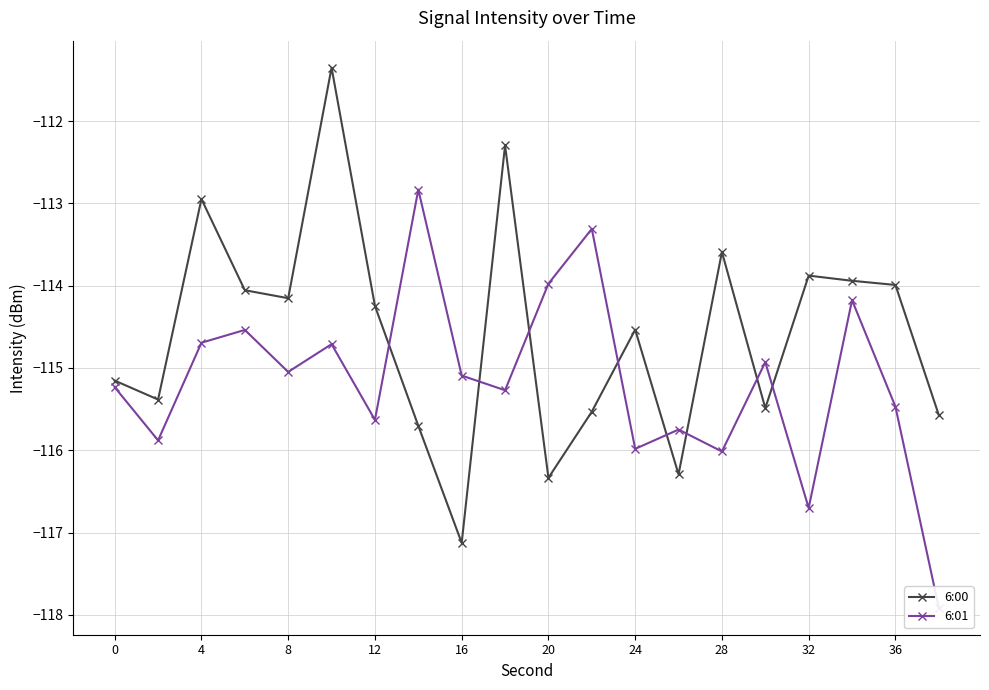

How many data points in 6:01 are less than -115?

12